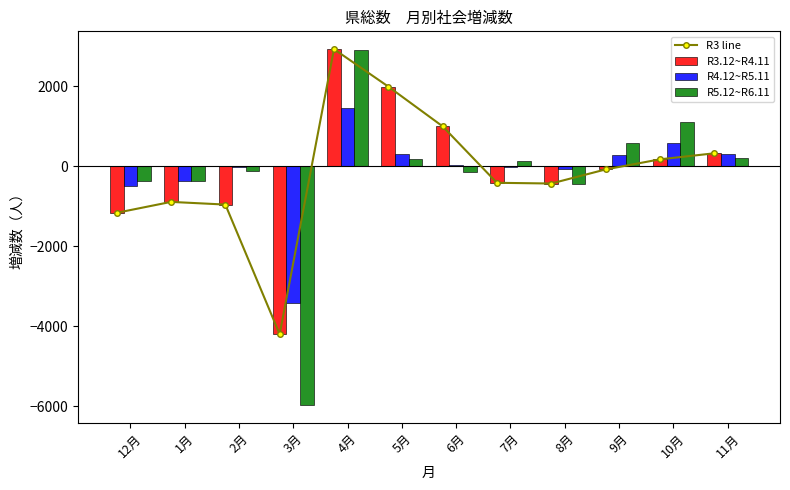

Which has a higher value, 6月 or 2月?

6月